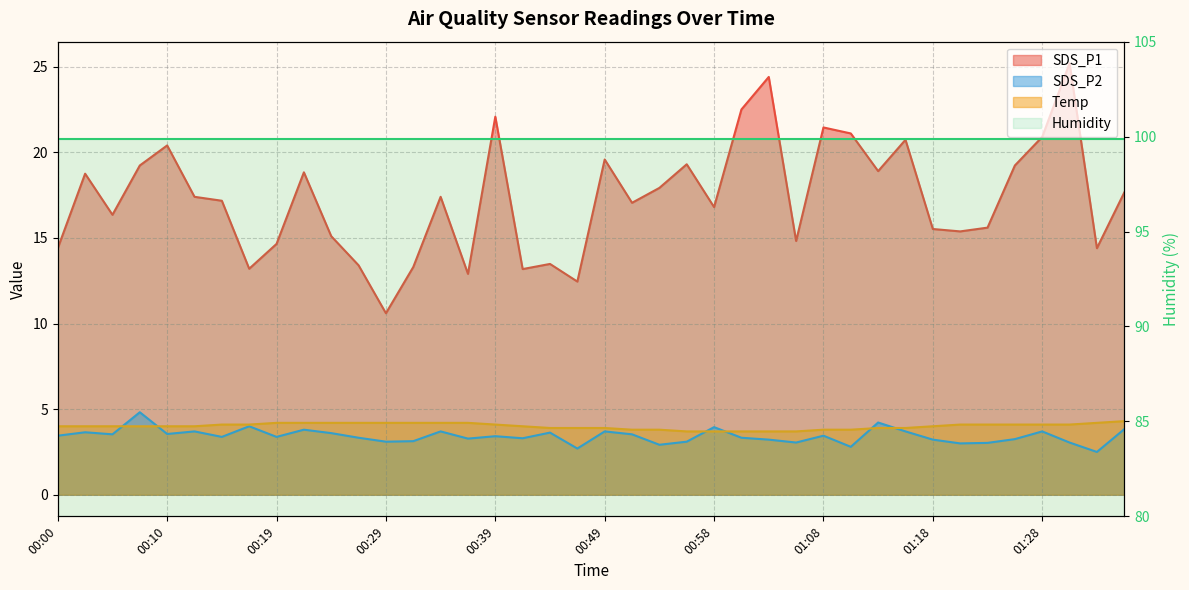

True or false: SDS_P2 has more than 1 interior local peaks.

True